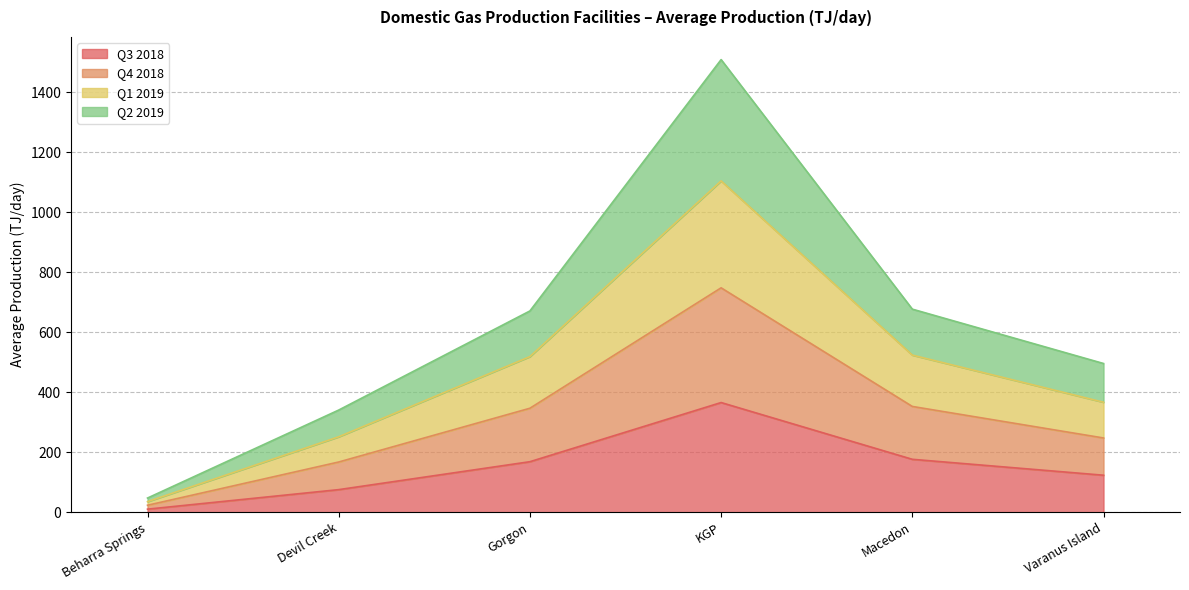

Which category has the highest value in the Q1 2019 series?

KGP